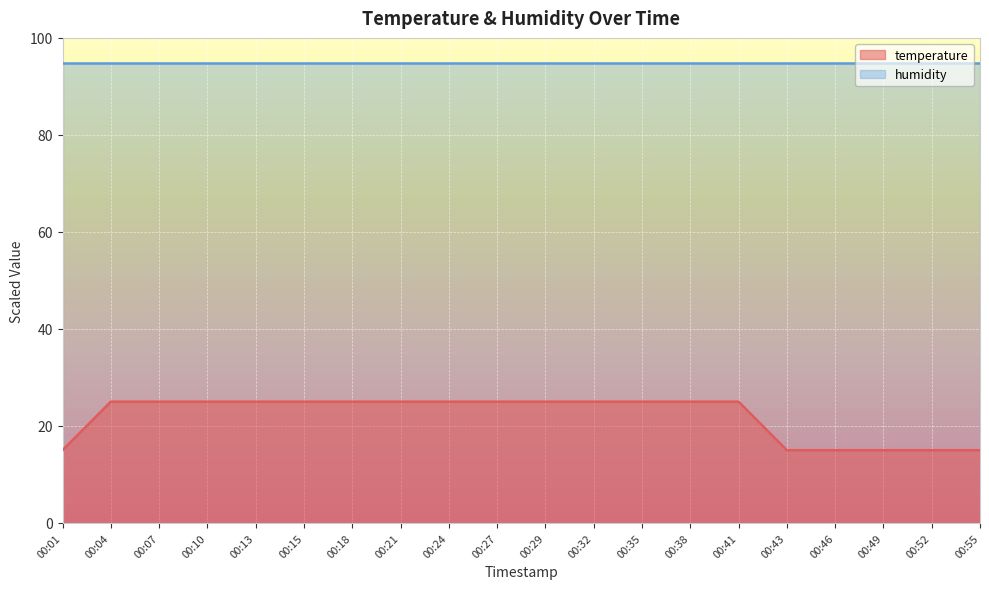

Where is the data nearest to the value 20?

00:01